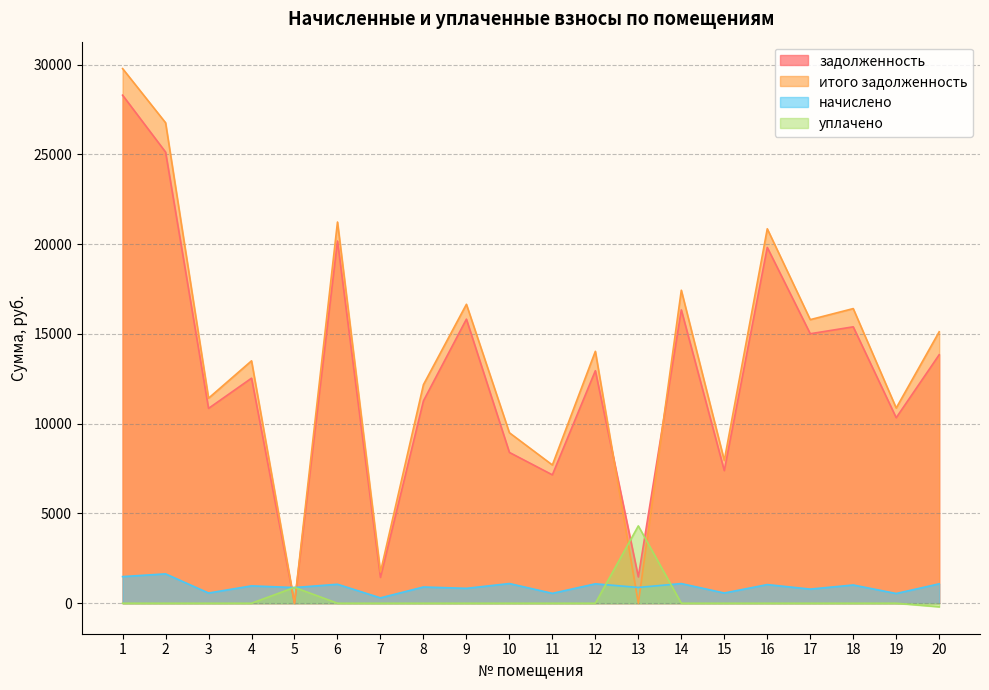

Reading right to left, list all the values displayed in this chart.

задолженность: 20=13837.8	19=10330.0	18=15393.0	17=15007.6	16=19815.2	15=7384.7	14=16337.2	13=1465.7	12=12948.4	11=7149.4	10=8398.1	9=15819.7	8=11268.2	7=1438.5	6=20172.6	5=0.0	4=12532.7	3=10849.7	2=25124.2	1=28293.6
итого задолженность: 20=15117.9	19=10870.9	18=16408.5	17=15793.4	16=20852.8	15=7952.8	14=17430.9	13=0.0	12=14028.5	11=7698.8	10=9493.5	9=16648.1	8=12171.4	7=1736.2	6=21228.9	5=0.0	4=13498.8	3=11417.8	2=26758.8	1=29775.2
начислено: 20=1080.2	19=540.9	18=1015.5	17=785.9	16=1037.6	15=568.1	14=1093.7	13=879.4	12=1080.2	11=549.4	10=1095.5	9=828.4	8=903.2	7=297.7	6=1056.3	5=872.6	4=966.2	3=568.1	2=1634.7	1=1481.6
уплачено: 20=-200.0	19=0.0	18=0.0	17=0.0	16=0.0	15=0.0	14=0.0	13=4305.7	12=0.0	11=0.0	10=0.0	9=0.0	8=0.0	7=0.0	6=0.0	5=879.6	4=0.0	3=0.0	2=0.0	1=0.0